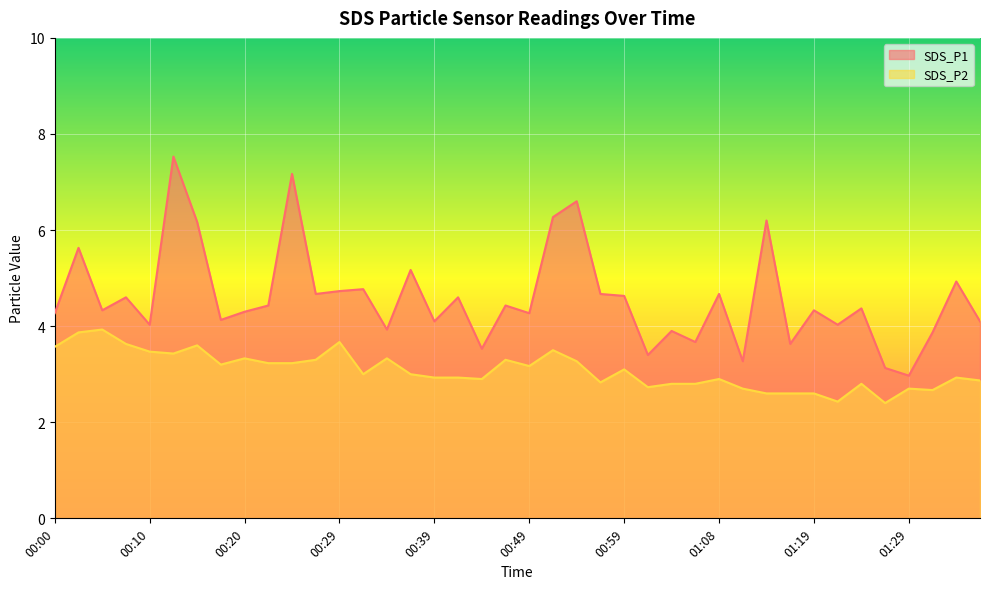

Count the number of categories in the chart.

40